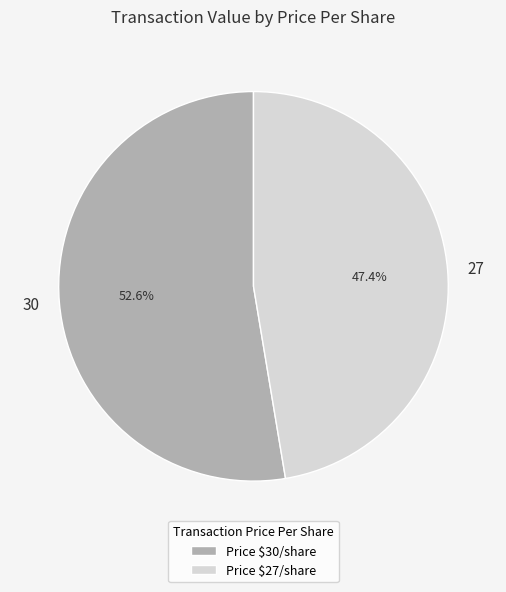

To the nearest percent, what is the difference between the largest and smallest slice percentages?

5%